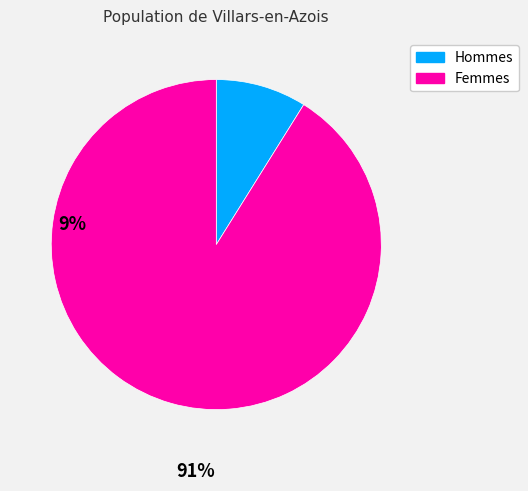

Is there a majority slice in this chart?

Yes